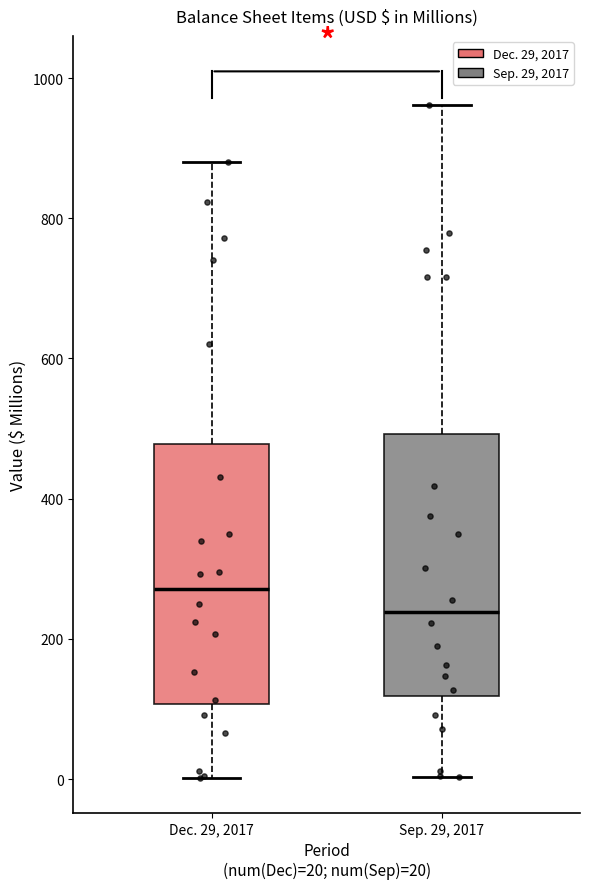

Which box has the highest median line?

Dec. 29, 2017